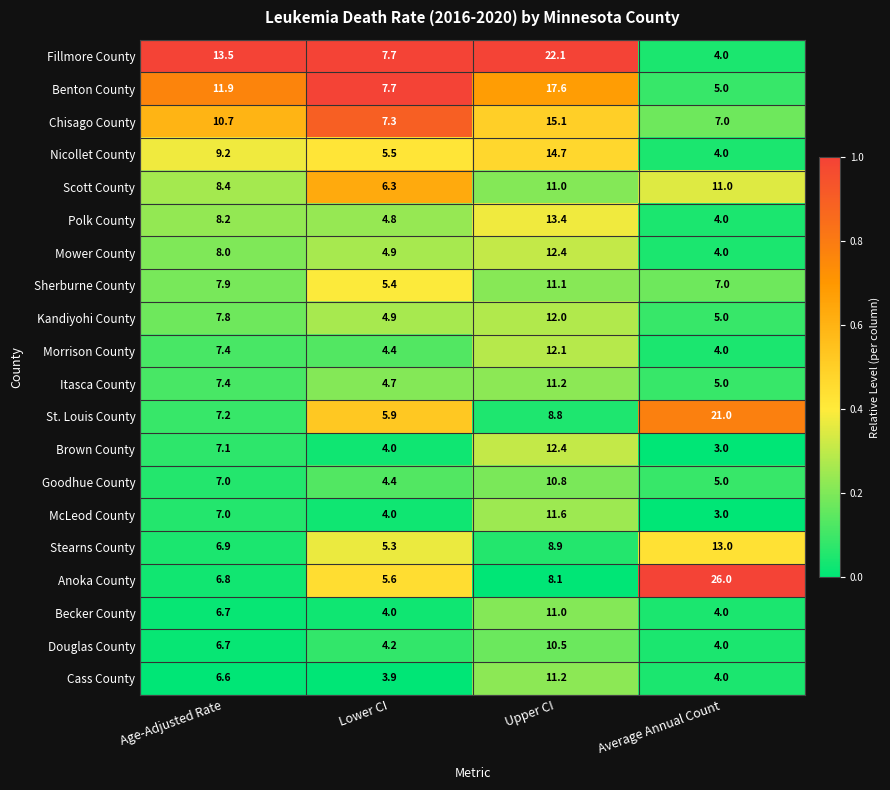

What is the sum of all Sherburne County values?

31.4